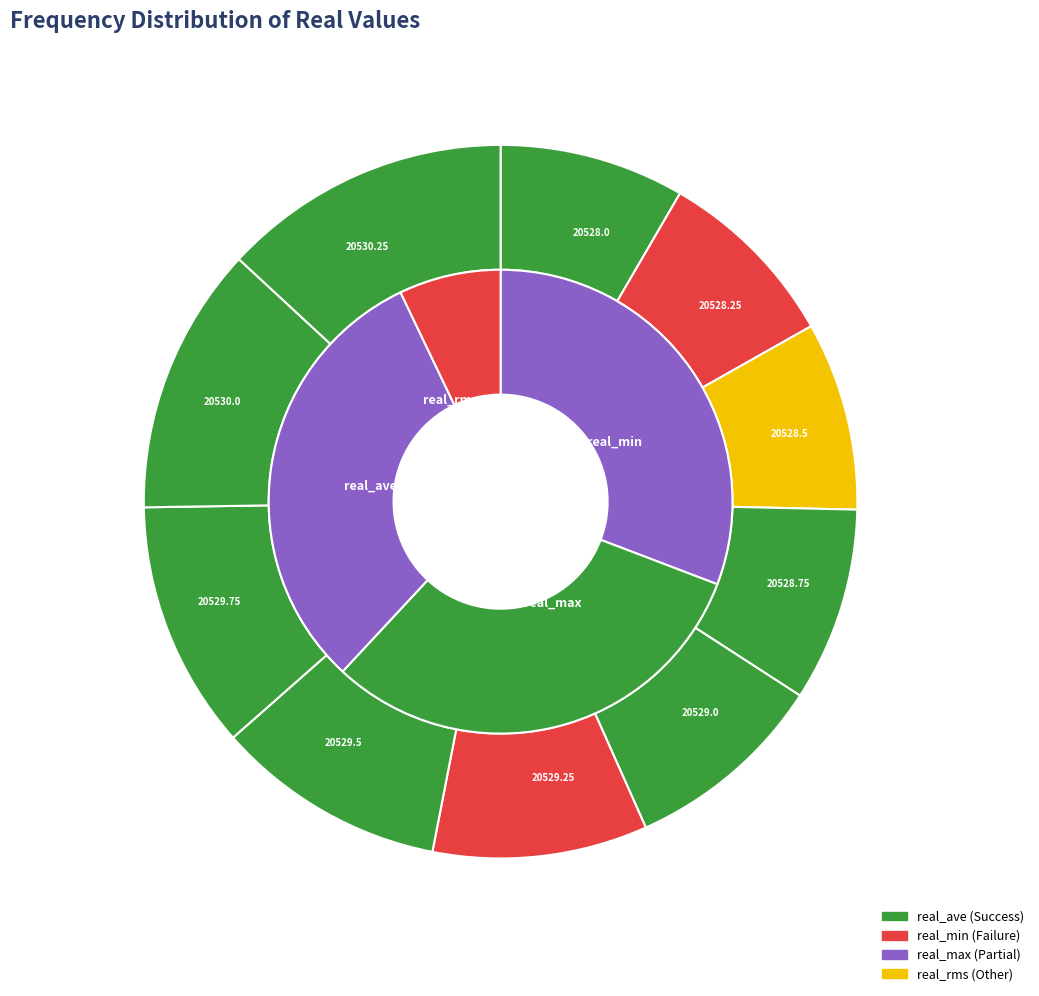

Between 20529.75 and 20530.25, which series saw the biggest shift?

real_max